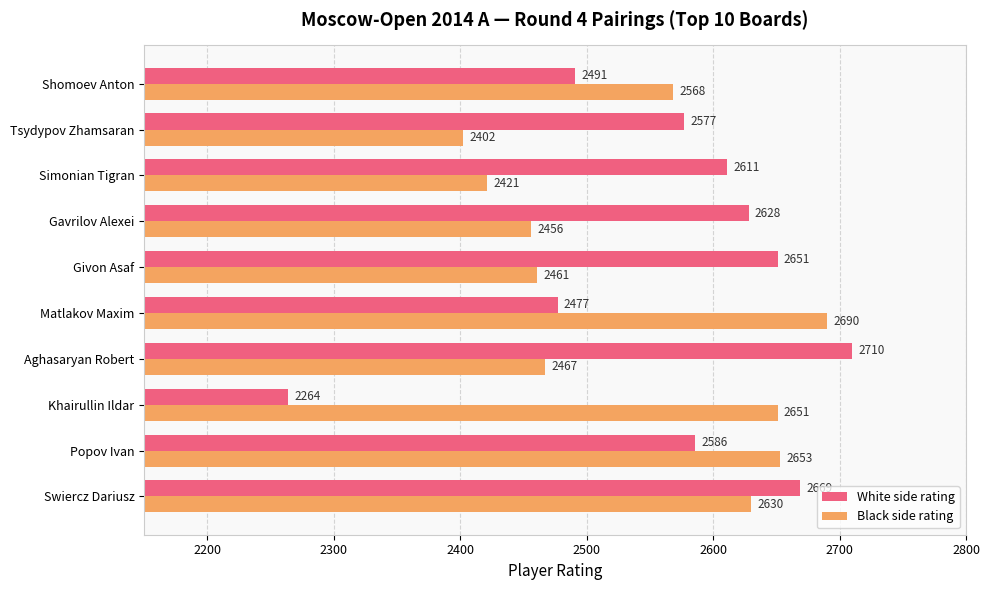

What is the maximum value for Black side rating?

2690